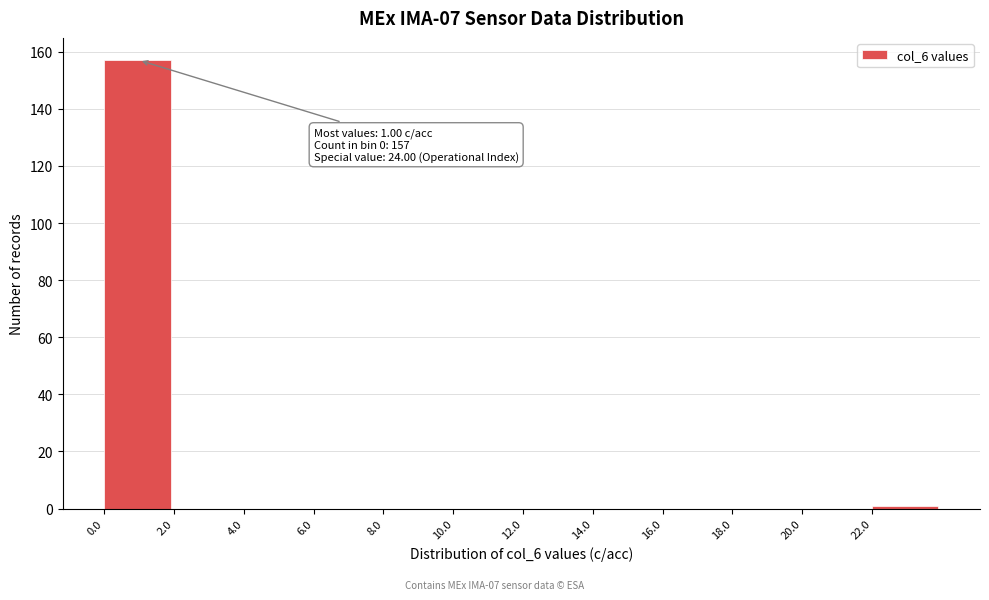

Which range on the x-axis has the tallest bar?

0 to 2